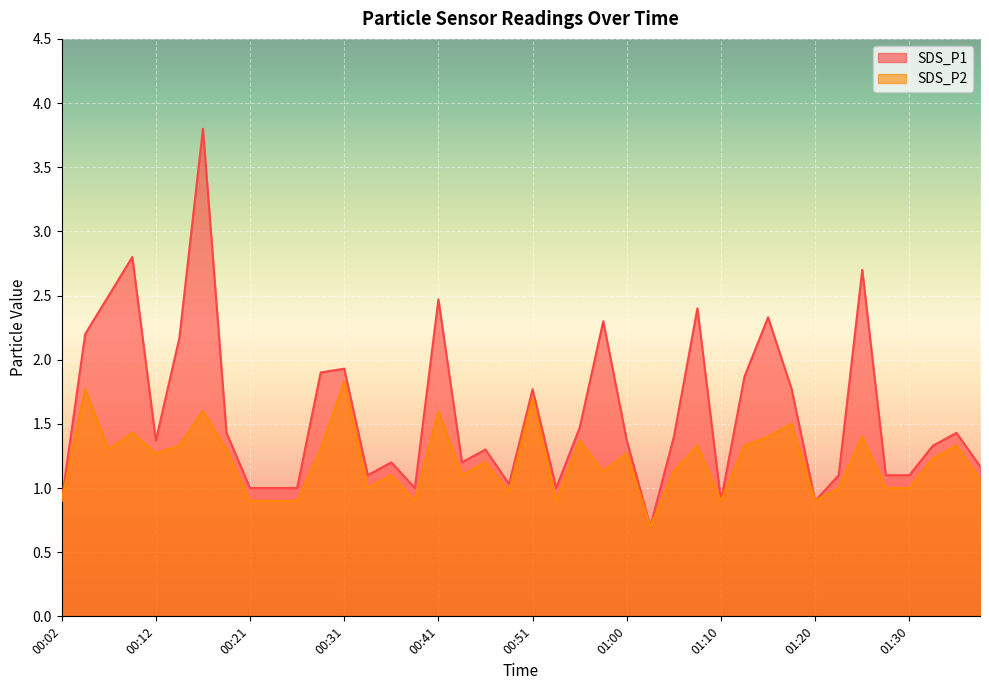

How many lines are shown in the chart?

2